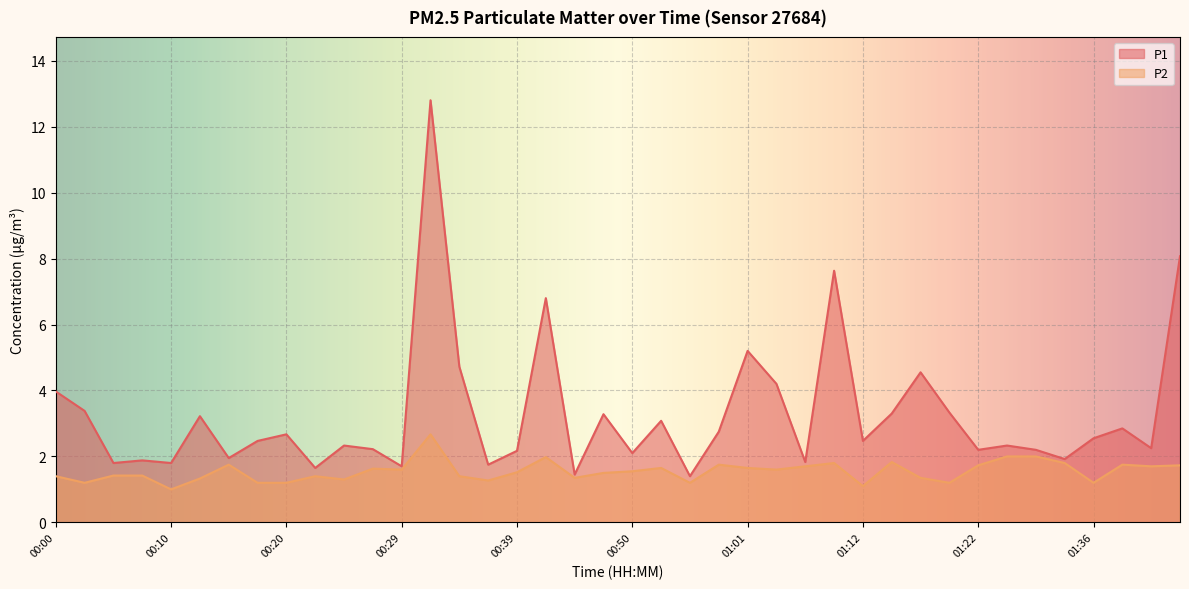

What position from the left is 01:27?

35